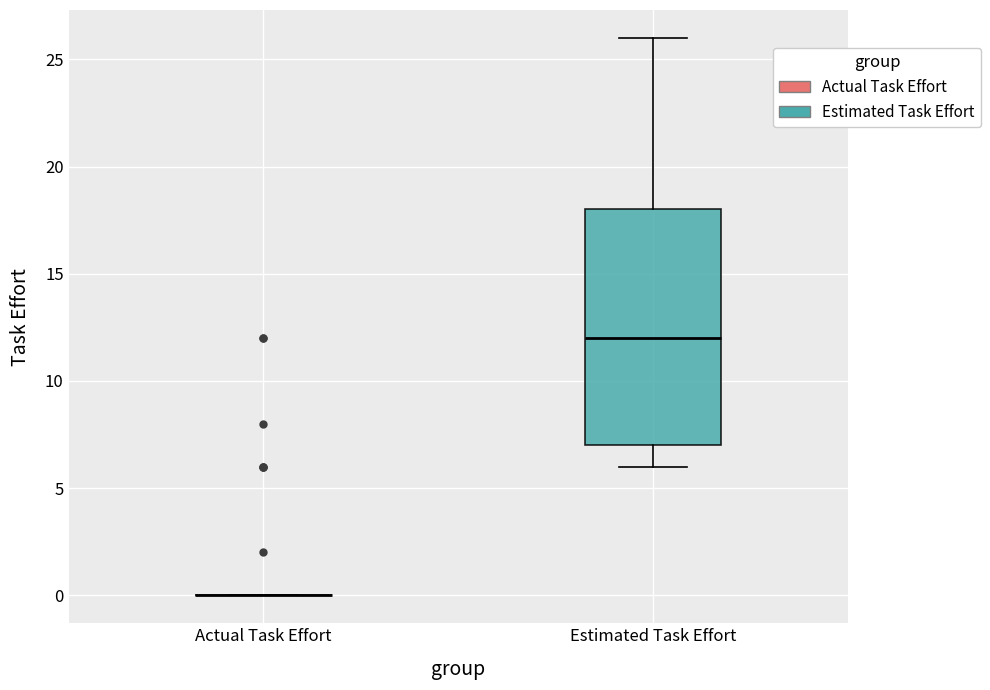

Reading left to right, read every box against the y-axis: the position of its median line, the range the box covers, and the ends of its whiskers. The values are not printed on the chart, so give them approximately, as read against the axis.

Actual Task Effort: box collapsed to a line at 0, whiskers 0 to 0
Estimated Task Effort: median 12, box 7 to 18, whiskers 6 to 26